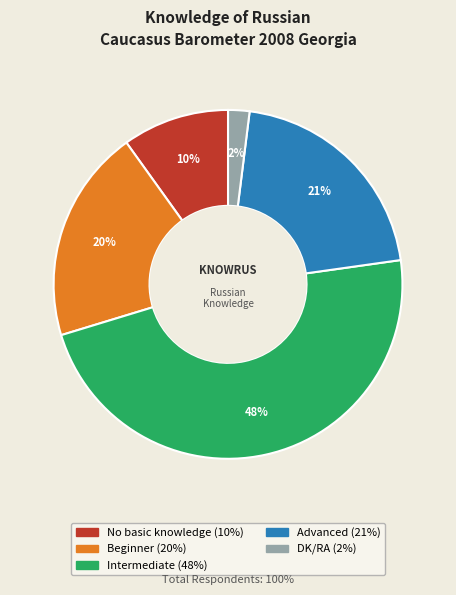

To the nearest percent, what portion does Beginner represent?

20%